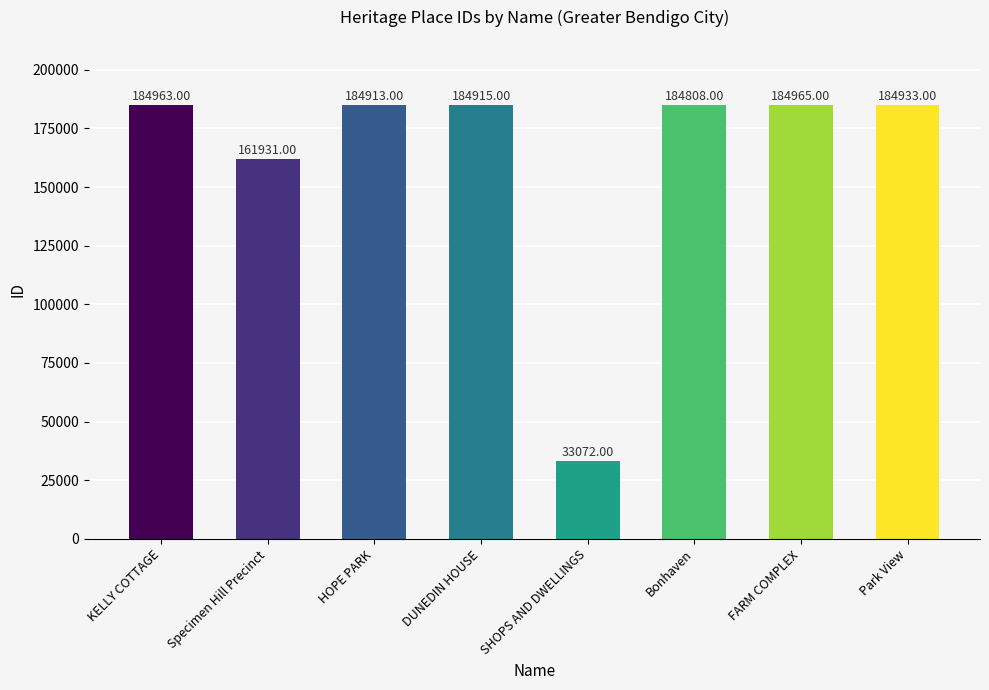

What is the value of the 5th bar from the left?

33072